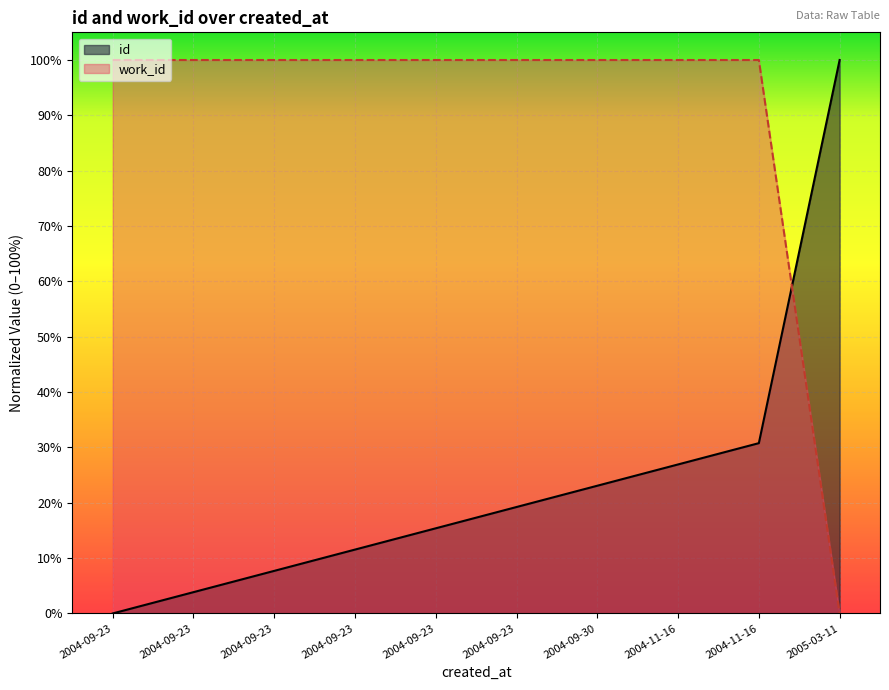

List the labels in order of work_id value, smallest first.

2005-03-11, 2004-09-23, 2004-09-23, 2004-09-23, 2004-09-23, 2004-09-23, 2004-09-23, 2004-09-30, 2004-11-16, 2004-11-16